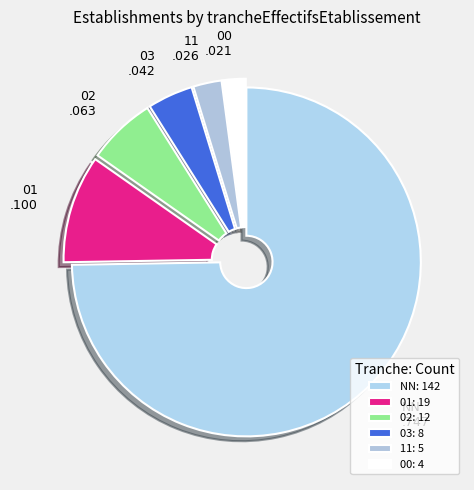

What is the ratio of the value at 01 to the value at NN?

0.1